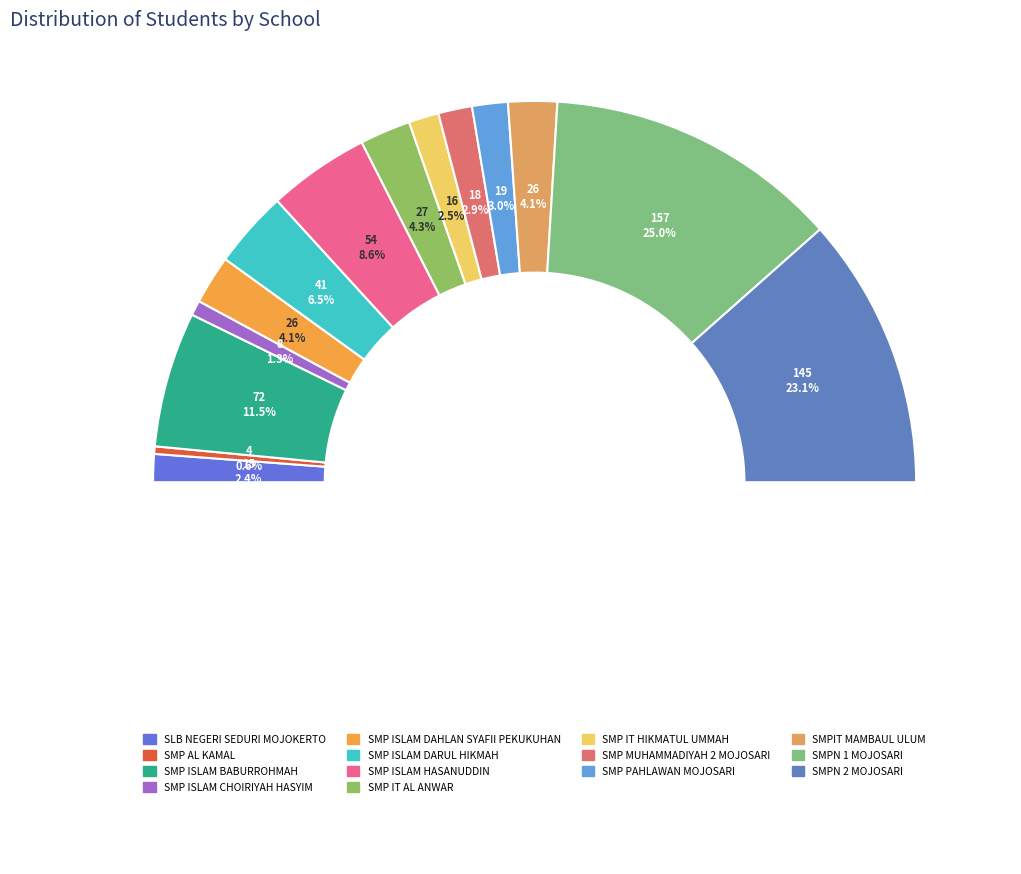

Count the number of slices in the pie.

14